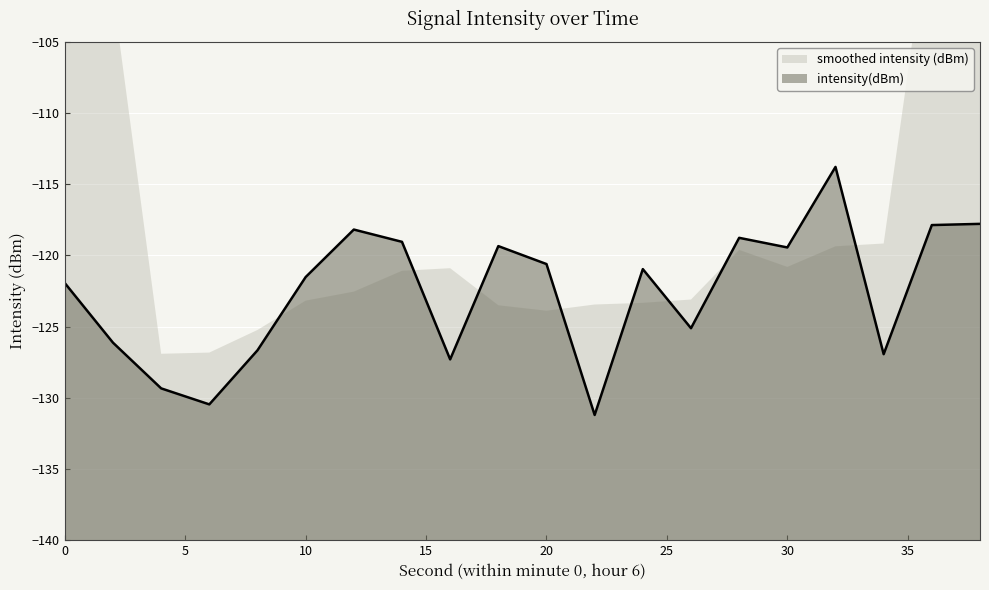

What is the change in value from 18 to 36?

+1.5